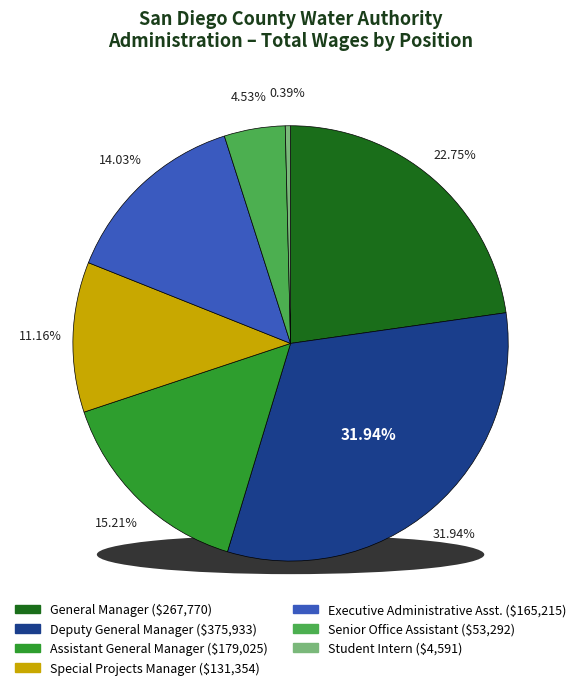

Which category has the biggest portion of the pie?

Deputy General Manager